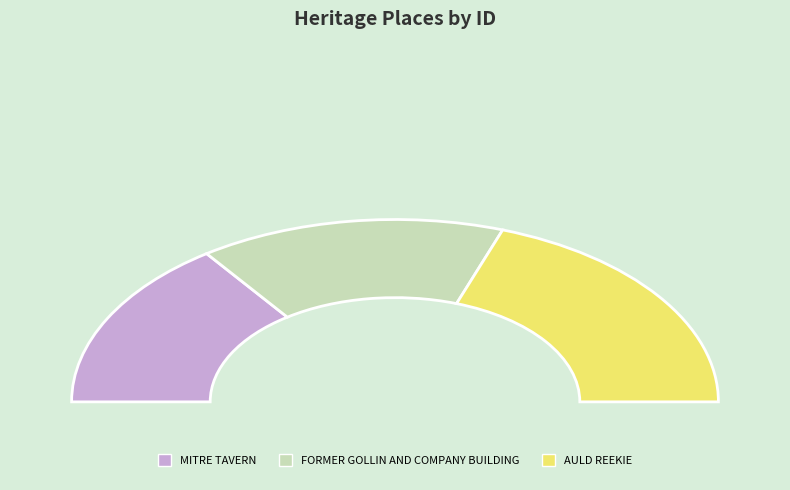

How many segments does this pie chart have?

3